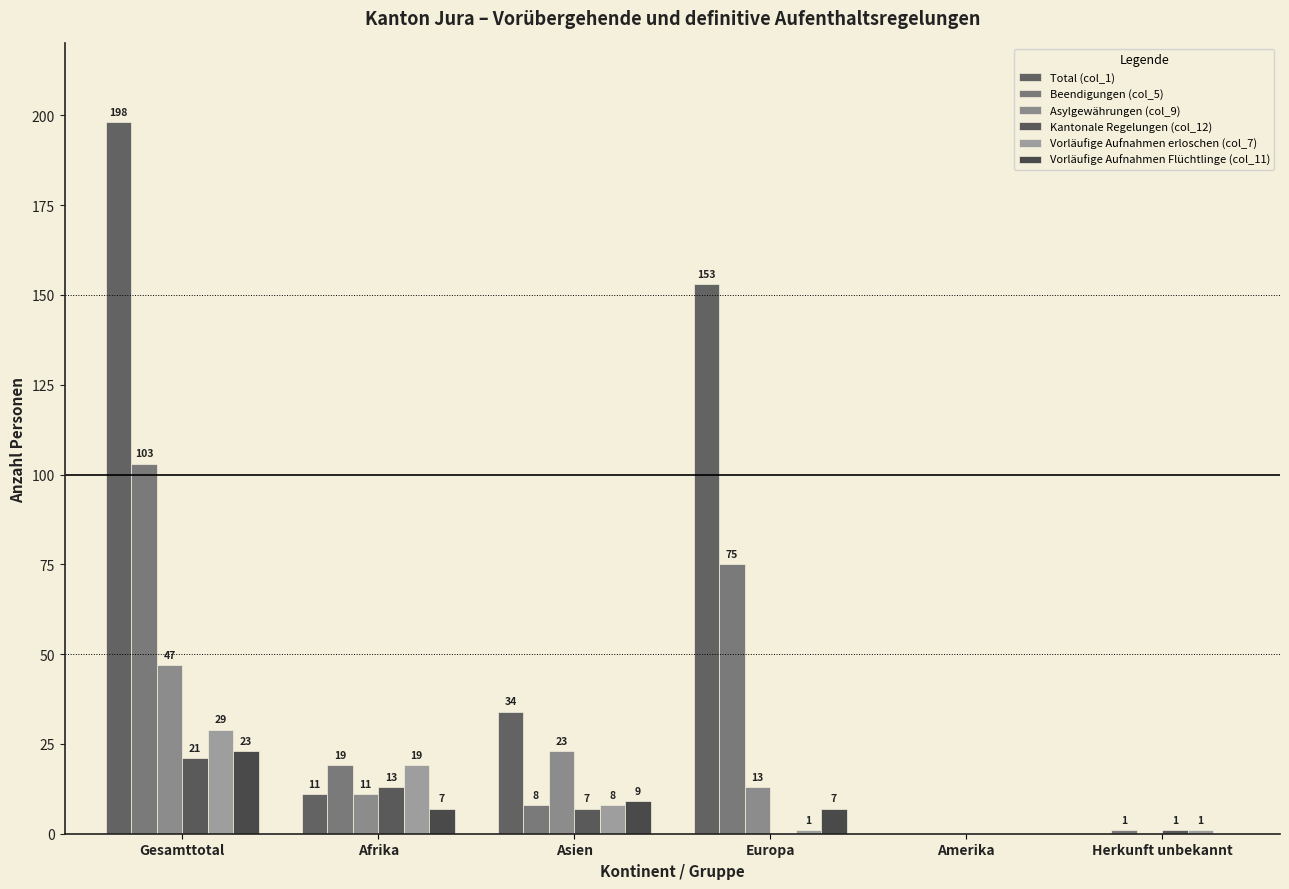

What is the label of the 2nd bar from the right?

Amerika